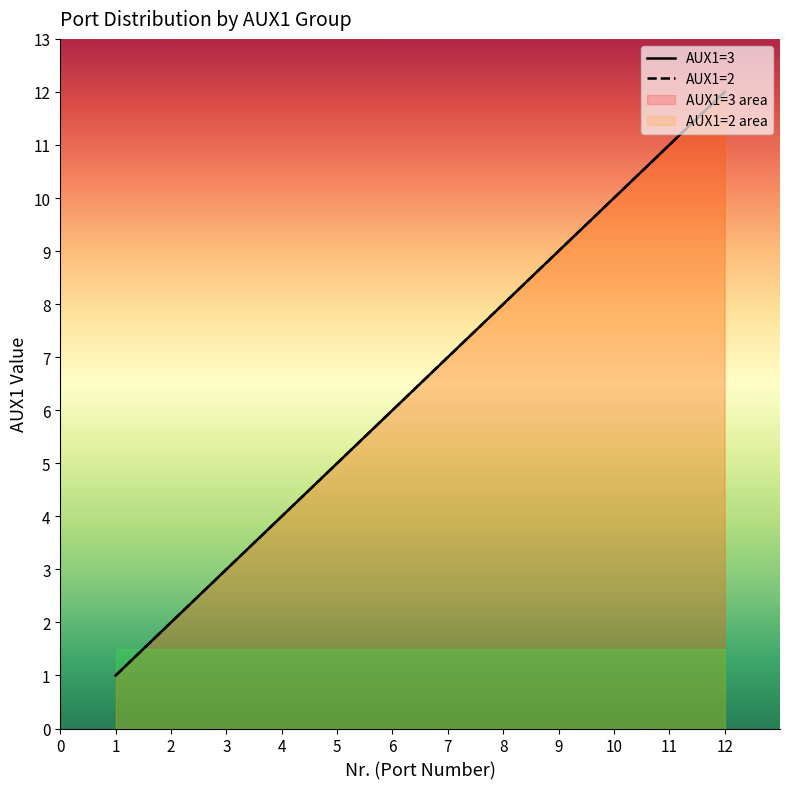

How many values exceed 7?

5